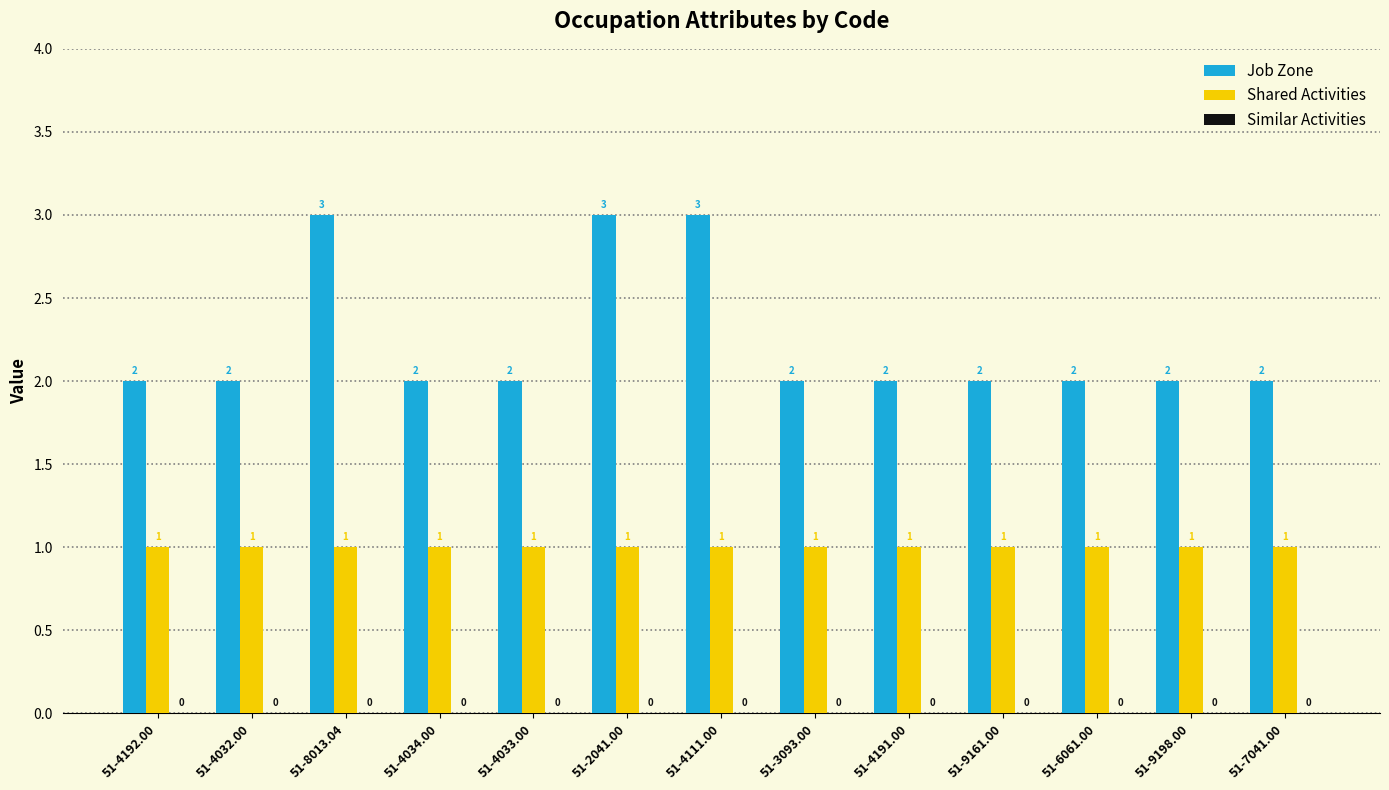

Between 51-4034.00 and 51-2041.00, which series saw the biggest shift?

Job Zone